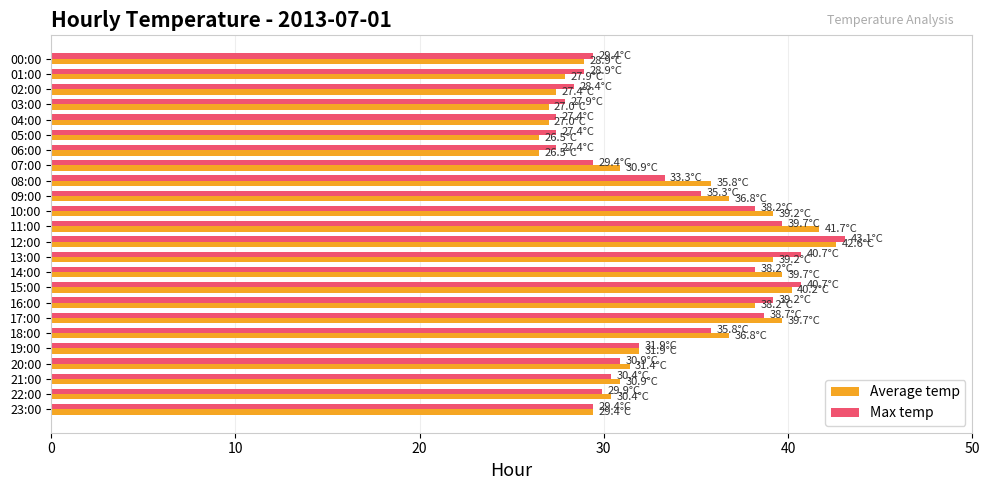

Count the number of data series in this chart.

2